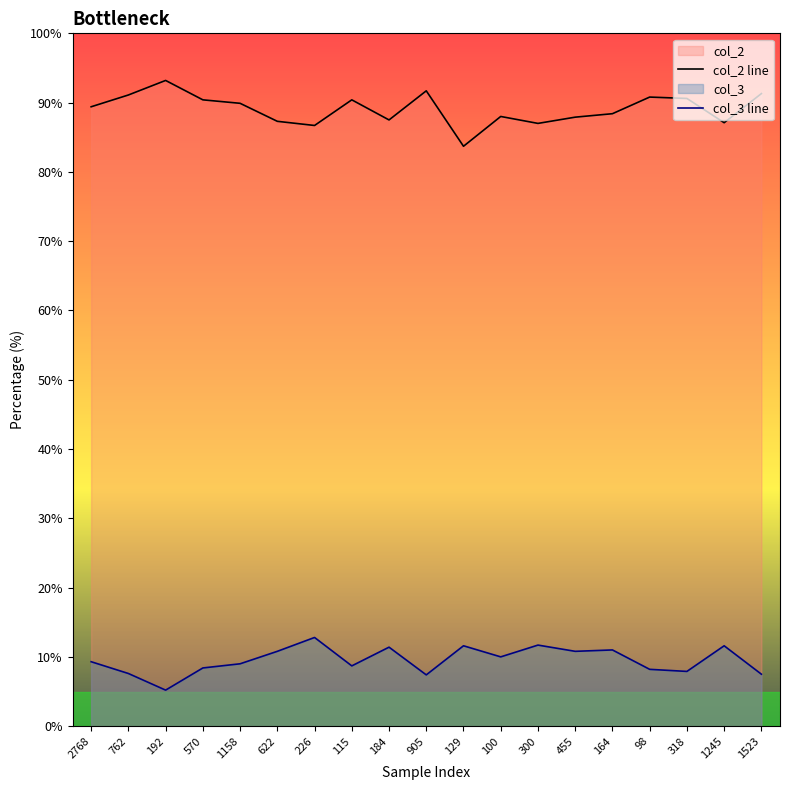

List the series in order of their overall mean, highest first.

col_2 line, col_3 line